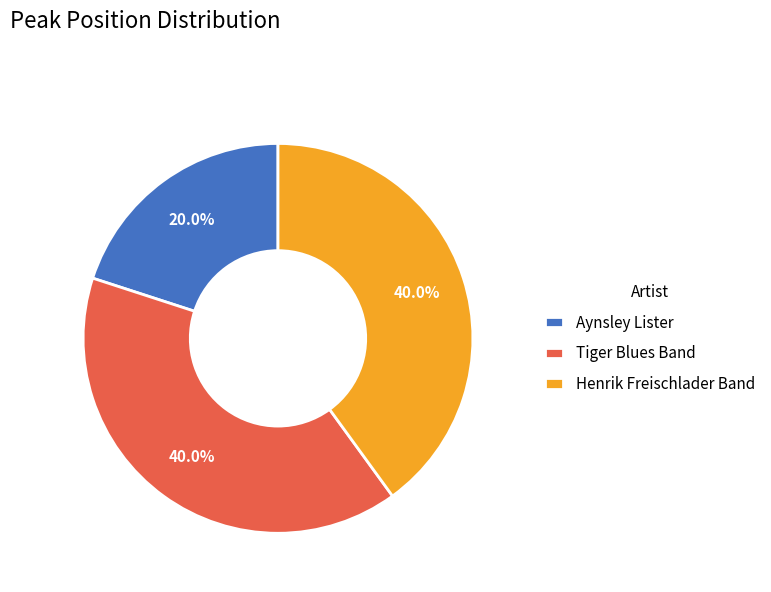

How many slices are in this pie chart?

3